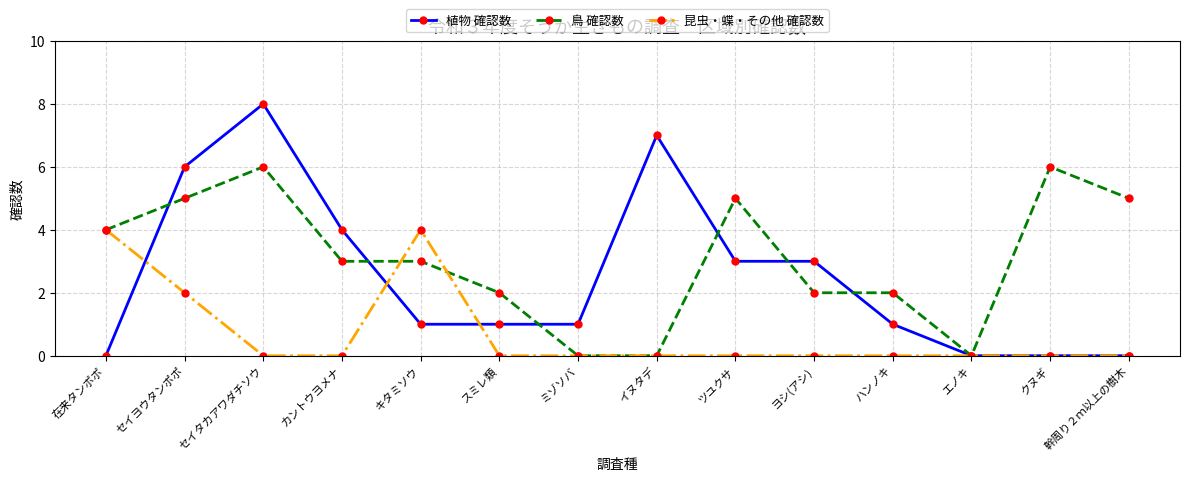

Reading right to left, extract all data points from this chart.

植物 確認数: 幹周り２ｍ以上の樹木=0	クヌギ=0	エノキ=0	ハンノキ=1	ヨシ(アシ)=3	ツユクサ=3	イヌタデ=7	ミゾソバ=1	スミレ類=1	キタミソウ=1	カントウヨメナ=4	セイタカアワダチソウ=8	セイヨウタンポポ=6	在来タンポポ=0
鳥 確認数: 幹周り２ｍ以上の樹木=5	クヌギ=6	エノキ=0	ハンノキ=2	ヨシ(アシ)=2	ツユクサ=5	イヌタデ=0	ミゾソバ=0	スミレ類=2	キタミソウ=3	カントウヨメナ=3	セイタカアワダチソウ=6	セイヨウタンポポ=5	在来タンポポ=4
昆虫・蝶・その他 確認数: 幹周り２ｍ以上の樹木=0	クヌギ=0	エノキ=0	ハンノキ=0	ヨシ(アシ)=0	ツユクサ=0	イヌタデ=0	ミゾソバ=0	スミレ類=0	キタミソウ=4	カントウヨメナ=0	セイタカアワダチソウ=0	セイヨウタンポポ=2	在来タンポポ=4